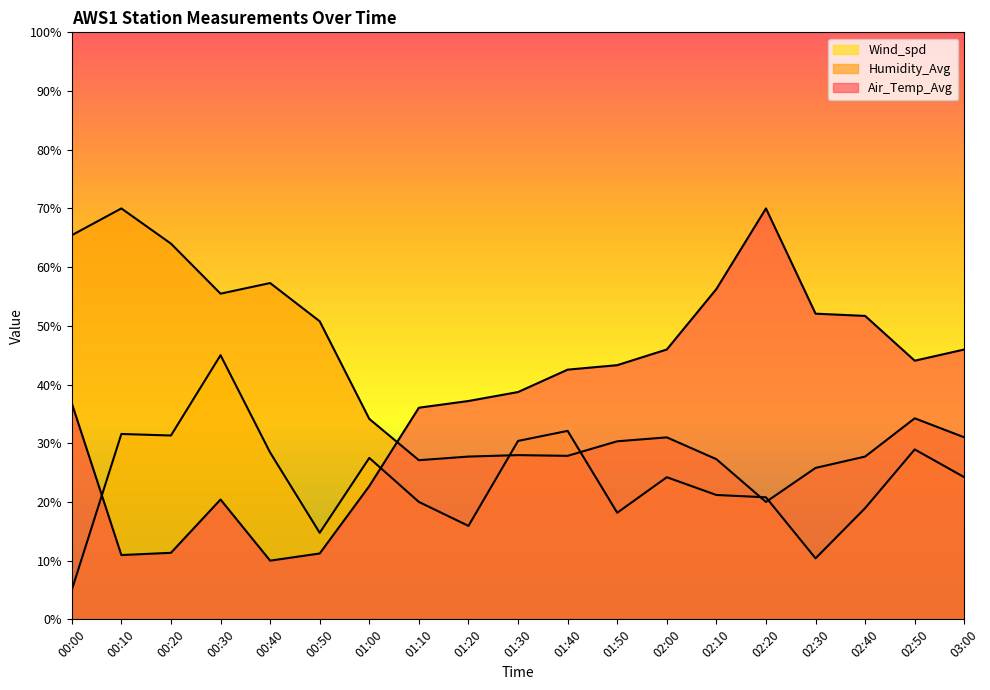

List the labels in order of Wind_spd value, smallest first.

00:00, 02:30, 00:50, 01:20, 01:50, 02:40, 01:10, 02:20, 02:10, 02:00, 03:00, 01:00, 00:40, 02:50, 01:30, 00:20, 00:10, 01:40, 00:30